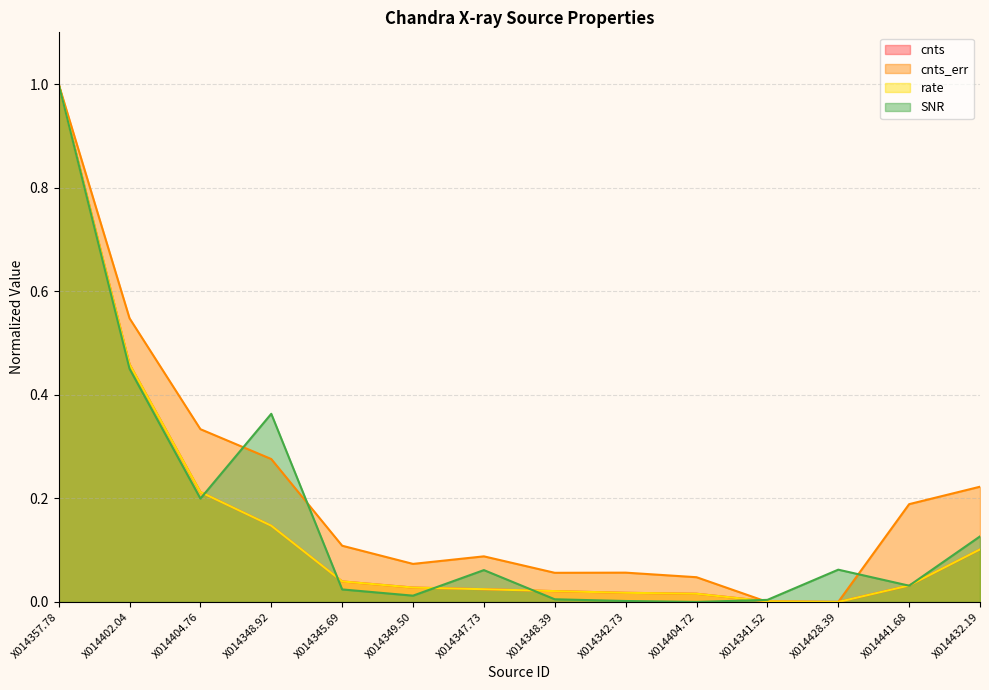

Which has a higher value, X014404.76 or X014341.52?

X014404.76